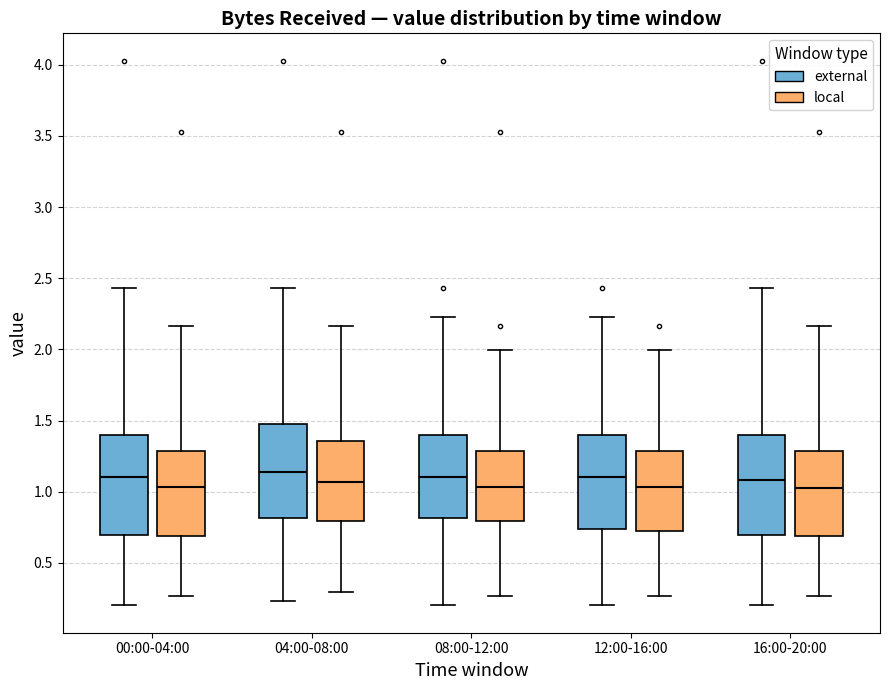

Where does the median line of the box for 08:00-12:00 (local) sit on the y-axis? The values are not printed on the chart, so give them approximately, as read against the axis.

1.05